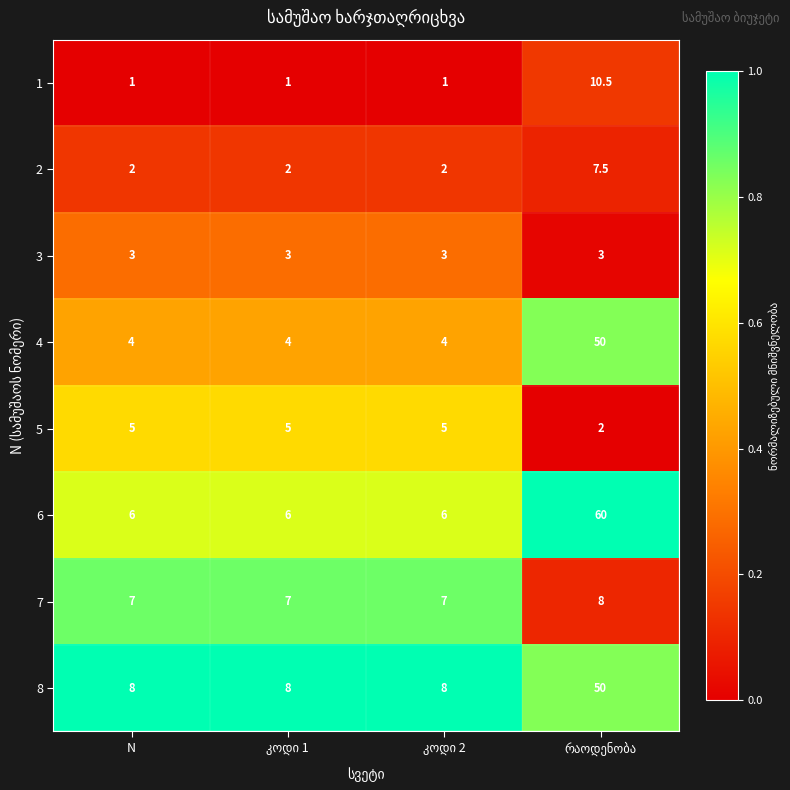

The value of 8 at N is 8.0. True or false?

True